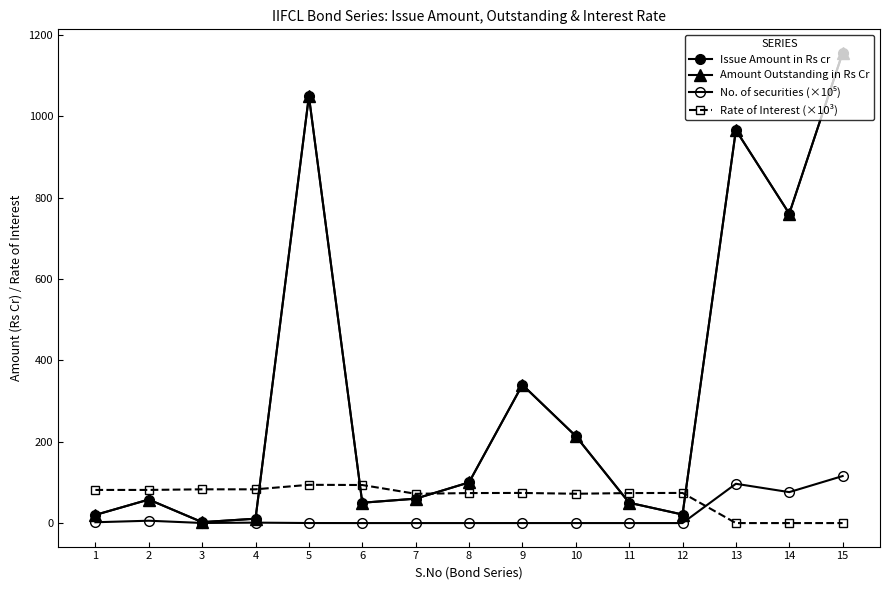

Which series has the widest spread of values?

Issue Amount in Rs cr